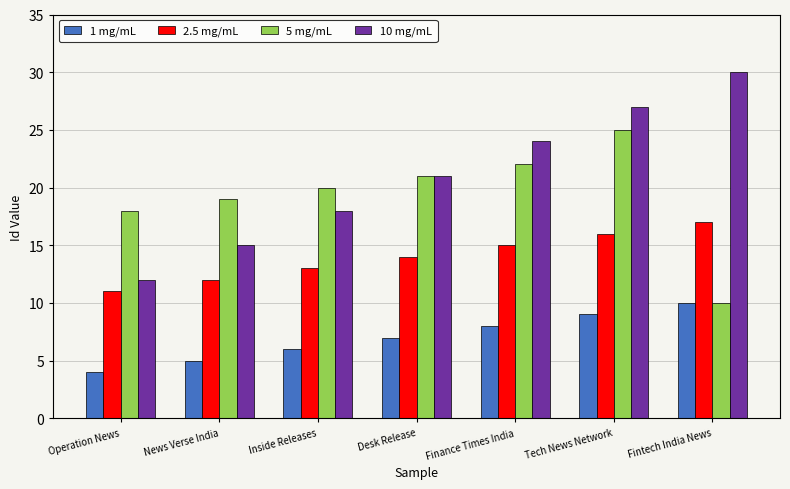

What is the difference between the 10 mg/mL values at Inside Releases and Fintech India News?

12